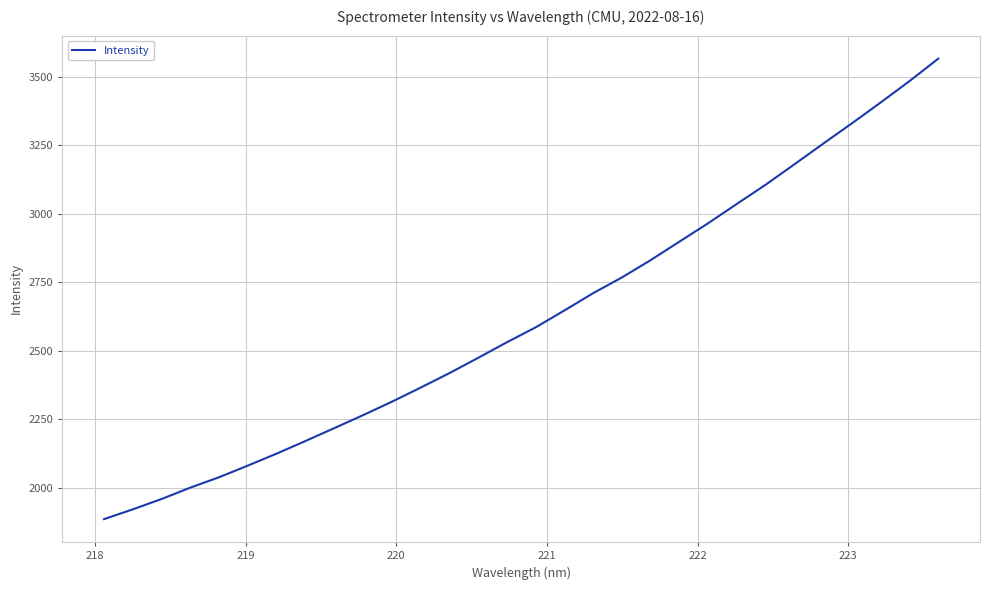

What is the difference between the maximum and minimum values?

1681.4